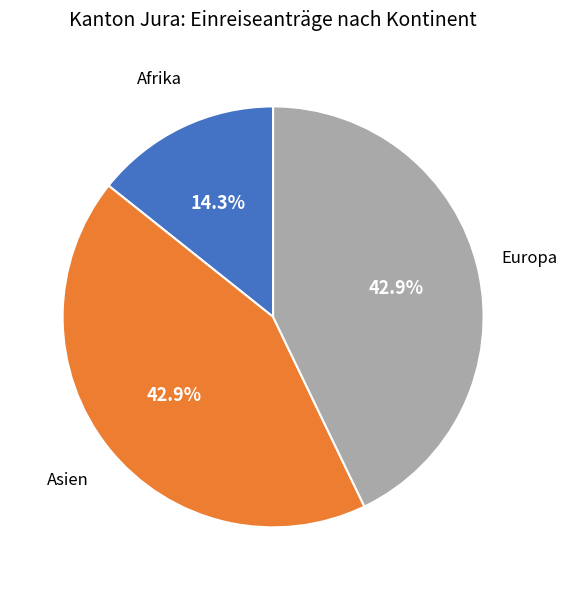

Which slice is the smallest?

Afrika